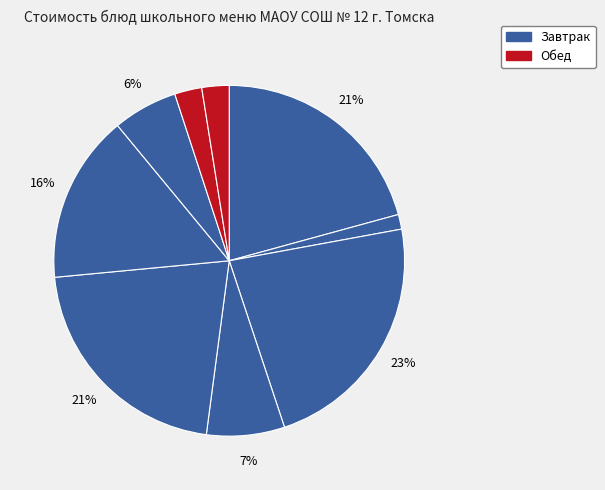

Count the number of slices in the pie.

9